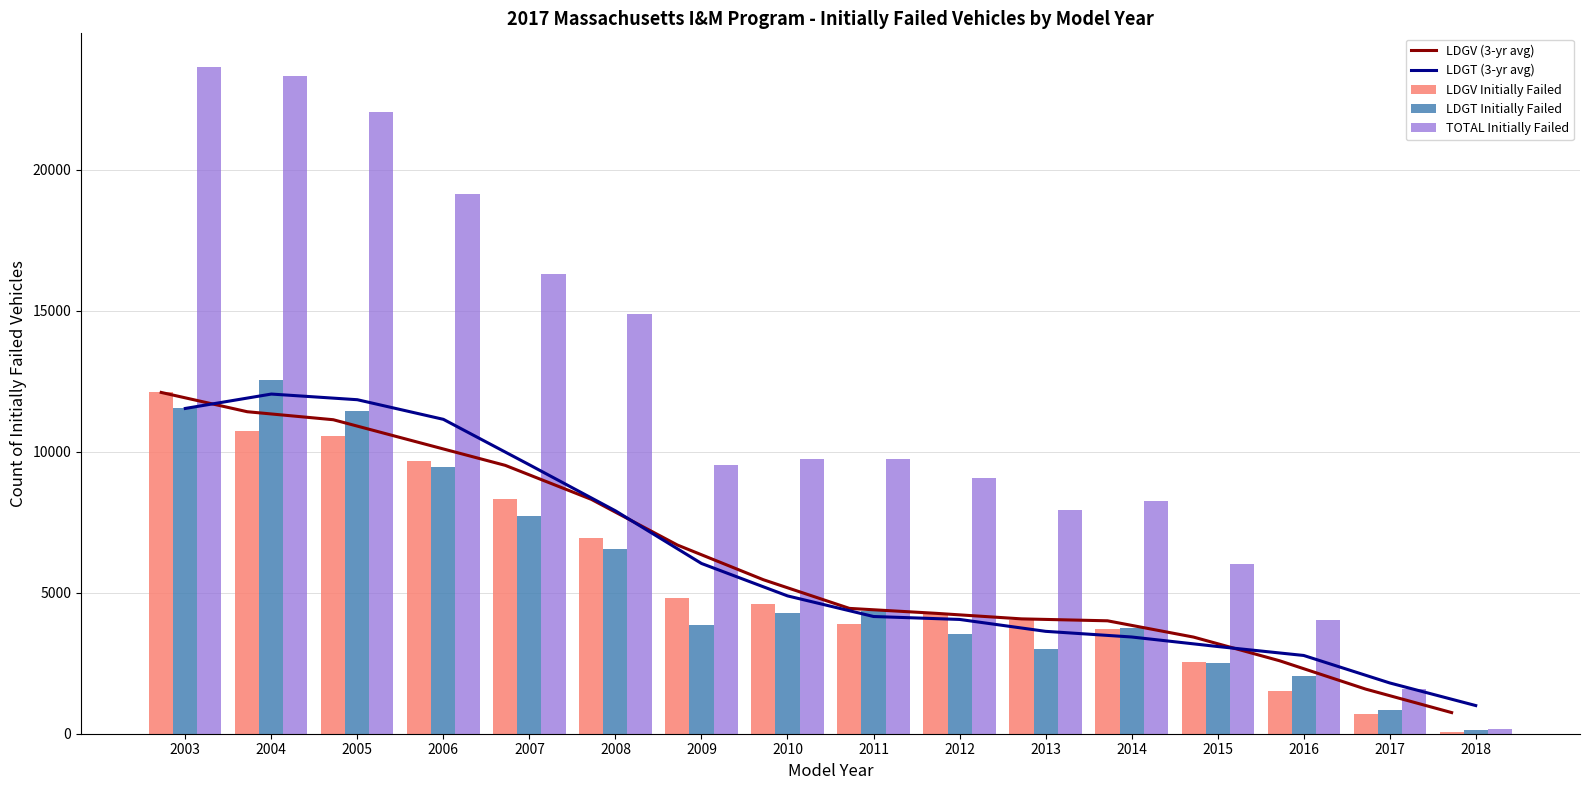

How many values in the LDGT Initially Failed series are below 4268?

8